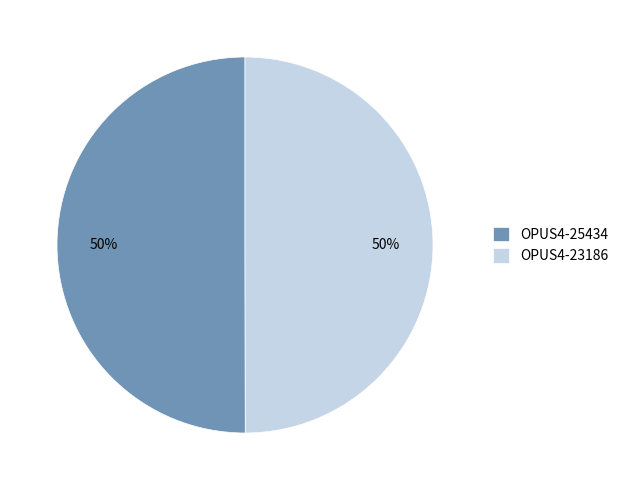

Approximately how many times larger is the value at OPUS4-25434 compared to OPUS4-23186?

1.0